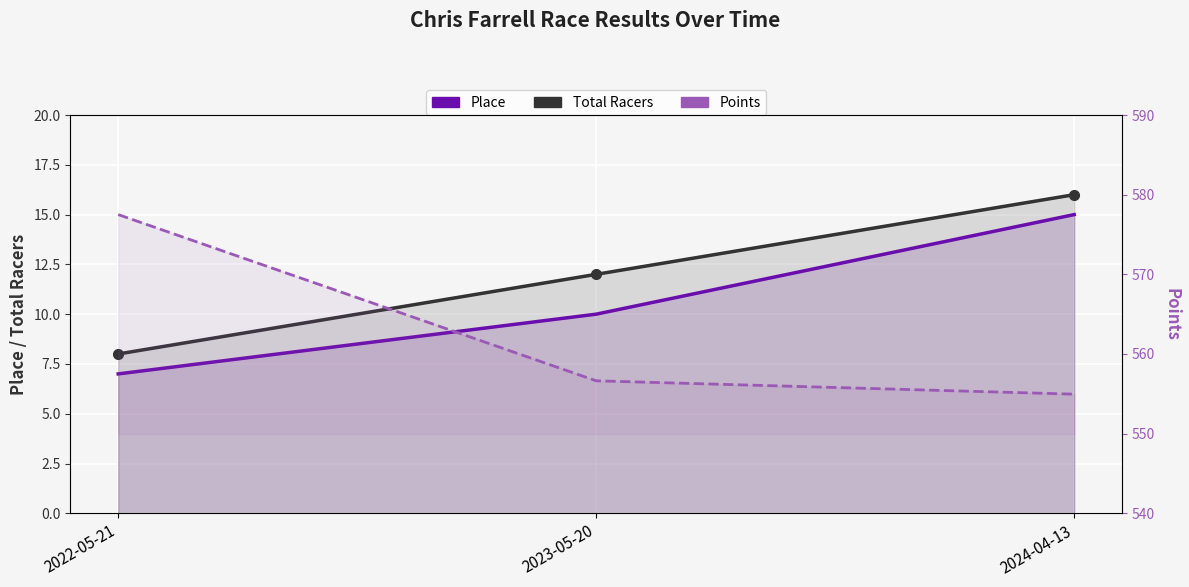

What are all the series names shown in the legend?

Place, Total Racers, Points